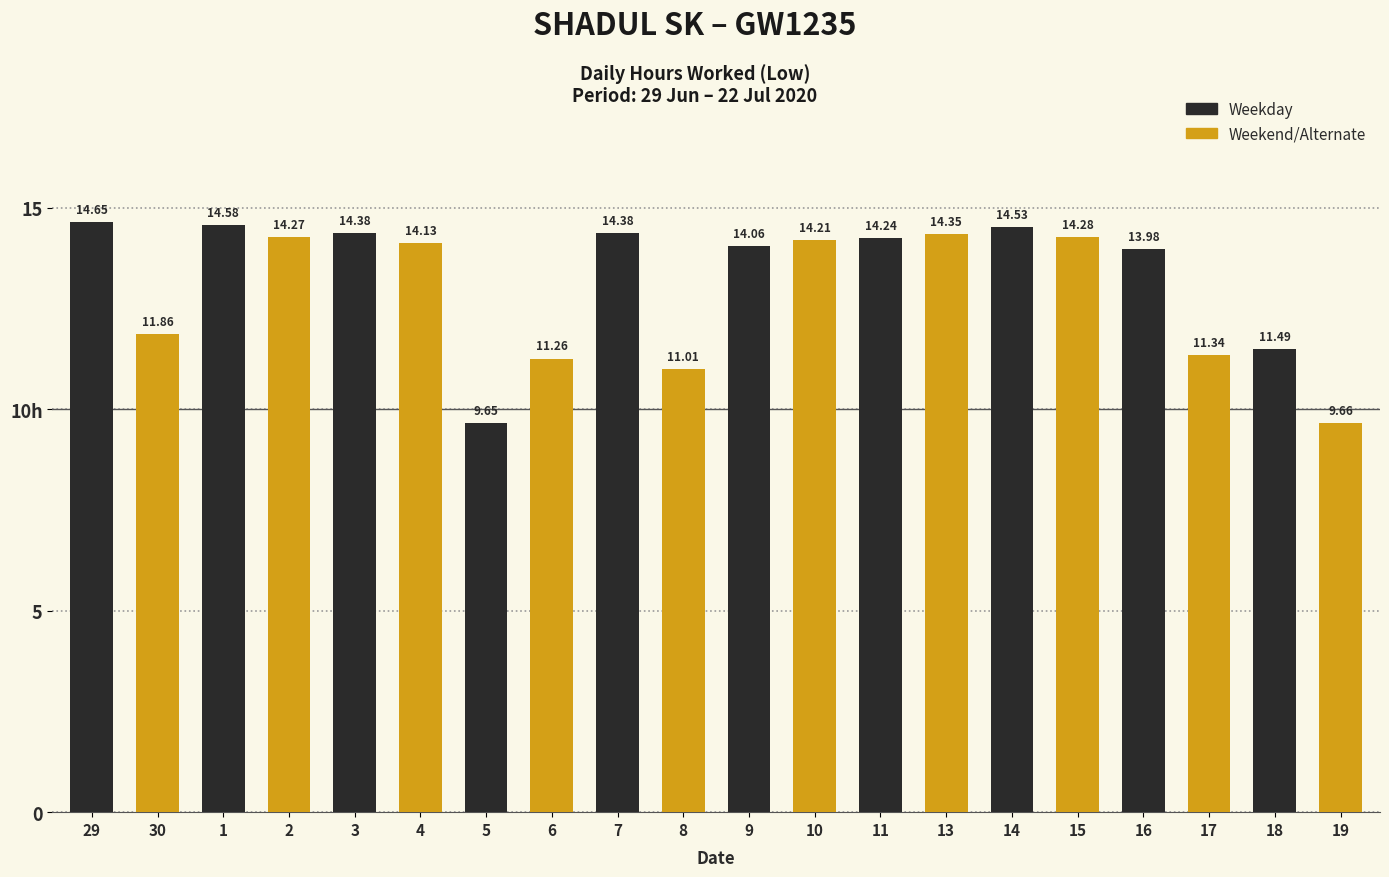

Does the chart contain any negative values?

No